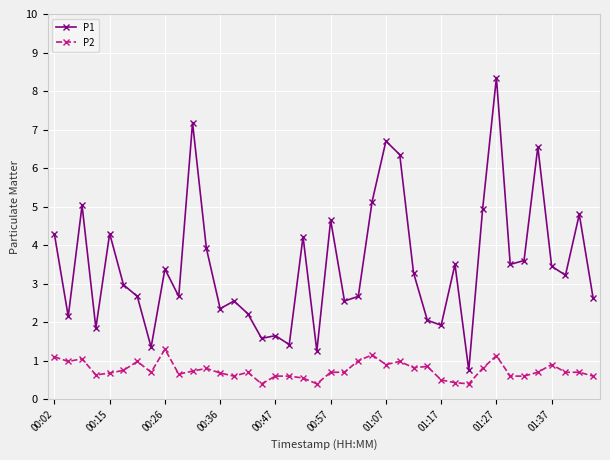

Does the chart have visible grid lines?

Yes